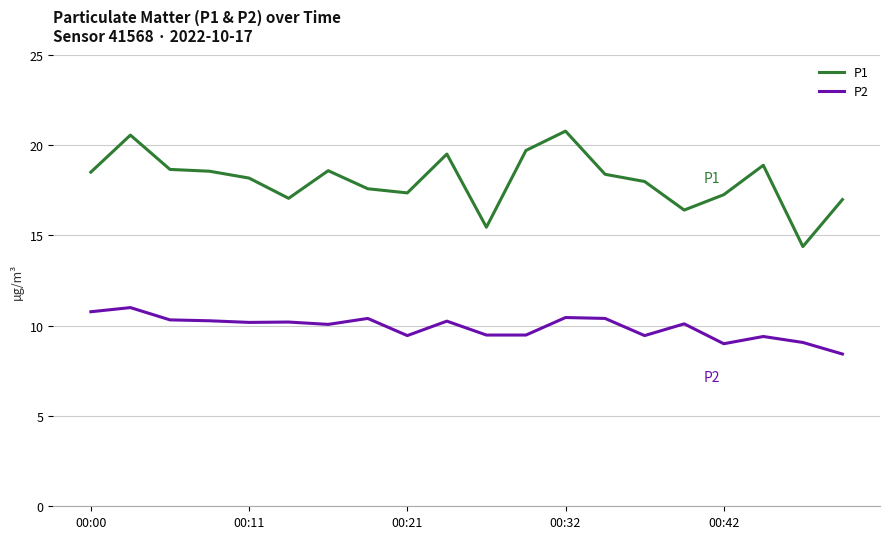

List the series in order of their overall mean, highest first.

P1, P2